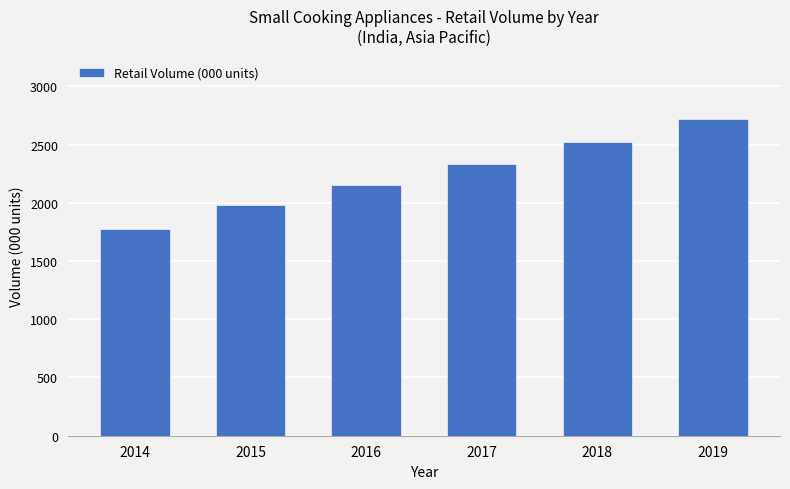

What is the greatest value displayed?

2721.0